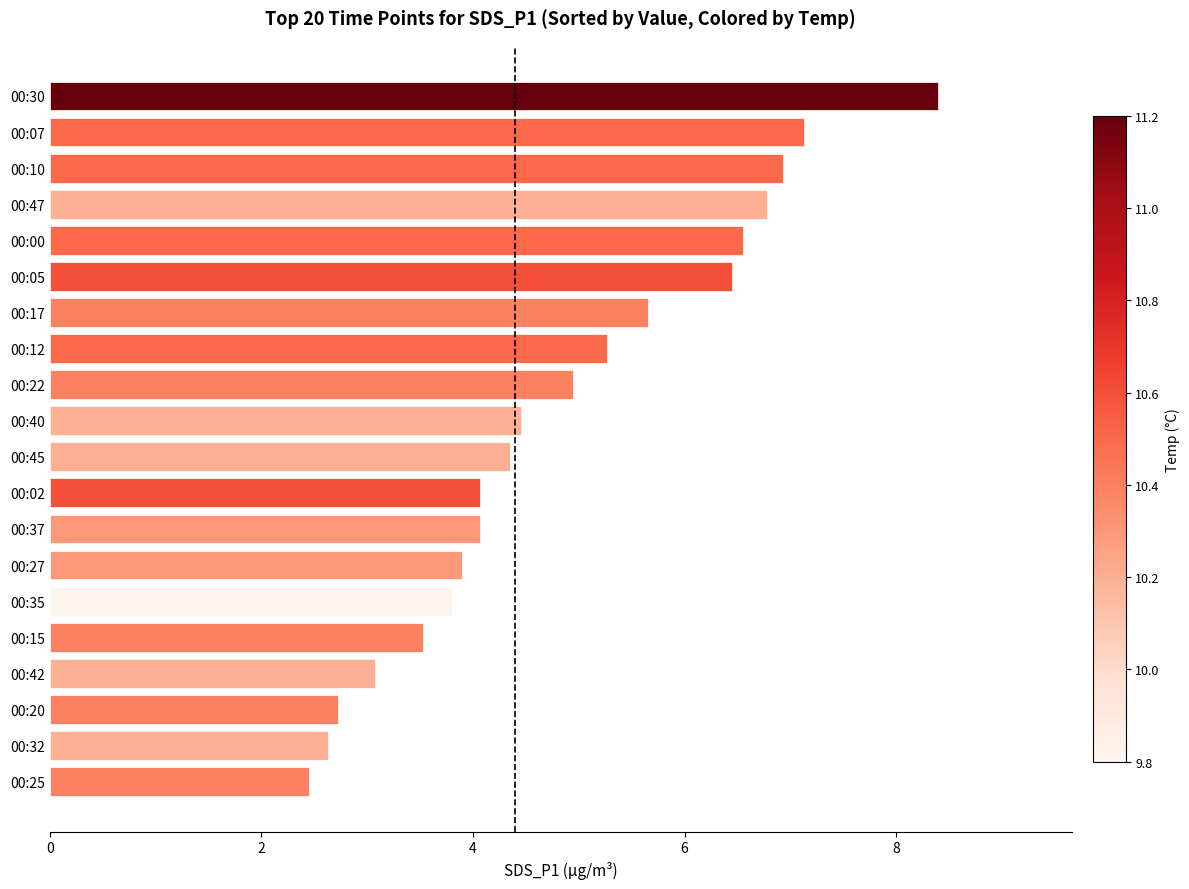

What is the change in value from 00:10 to 00:05?

-0.5